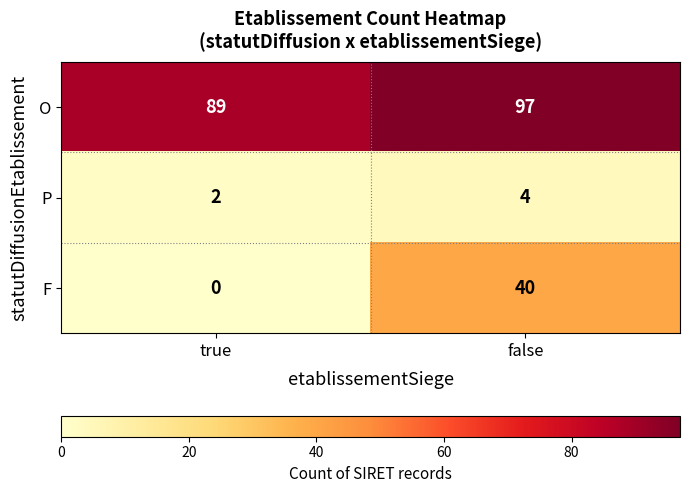

Count the number of categories in the chart.

2